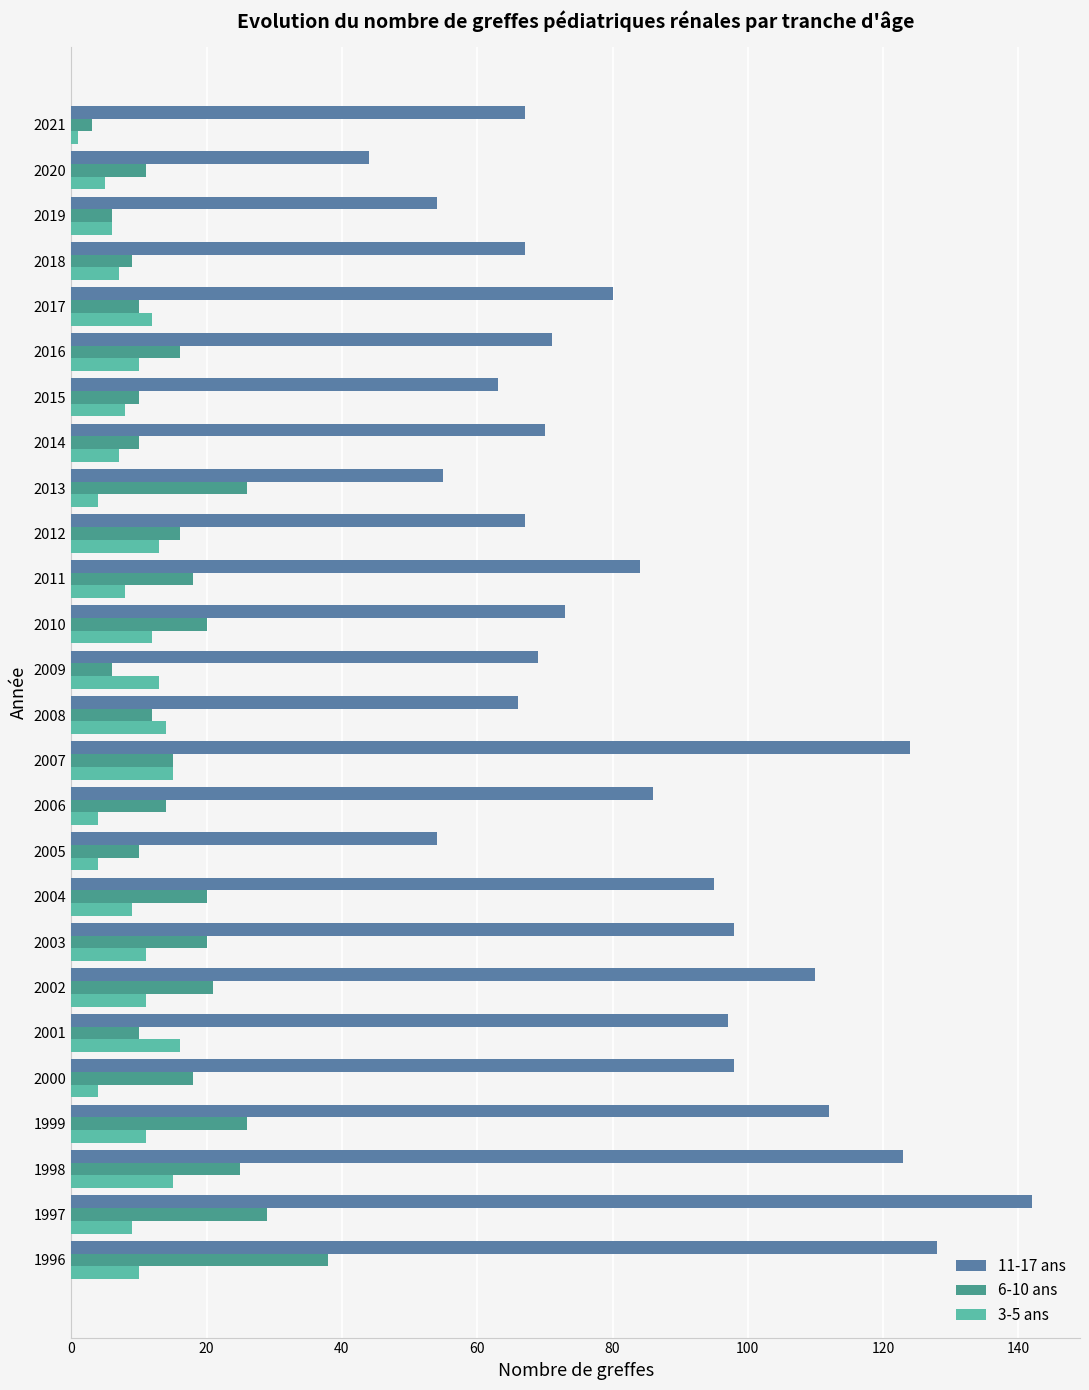

Which label corresponds to the largest value in the chart?

1997